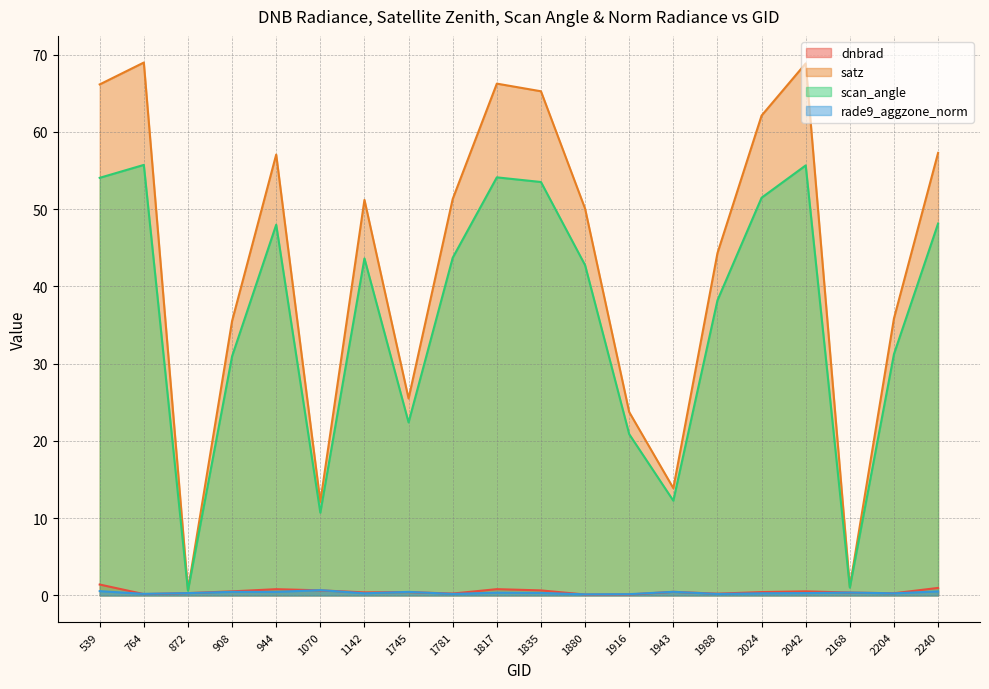

Rank the categories by rade9_aggzone_norm value from highest to lowest.

1070, 539, 2240, 1943, 908, 1745, 944, 2168, 1817, 1835, 2042, 872, 2024, 1142, 2204, 764, 1781, 1988, 1916, 1880